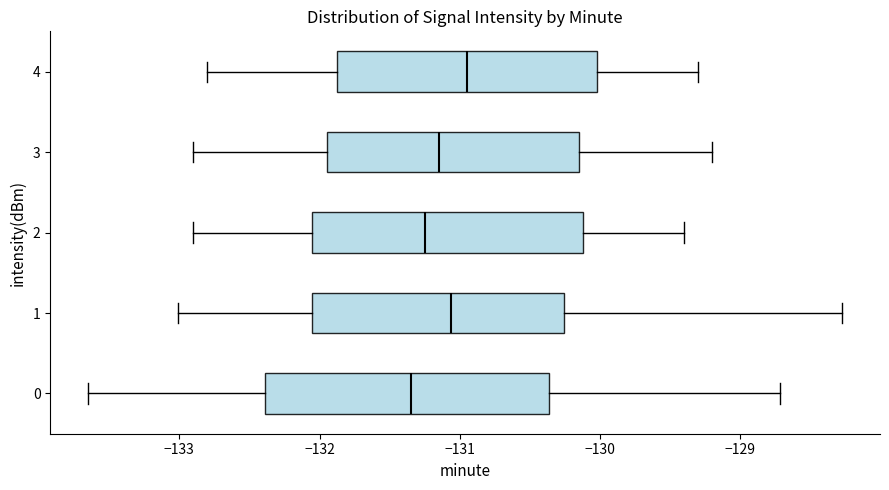

Reading bottom to top, read every box against the x-axis: the position of its median line, the range the box covers, and the ends of its whiskers. The values are not printed on the chart, so give them approximately, as read against the axis.

0: median -131.3, box -132.4 to -130.4, whiskers -133.7 to -128.7
1: median -131.1, box -132.1 to -130.3, whiskers -133.0 to -128.3
2: median -131.2, box -132.0 to -130.1, whiskers -132.9 to -129.4
3: median -131.1, box -131.9 to -130.1, whiskers -132.9 to -129.2
4: median -130.9, box -131.9 to -130.0, whiskers -132.8 to -129.3